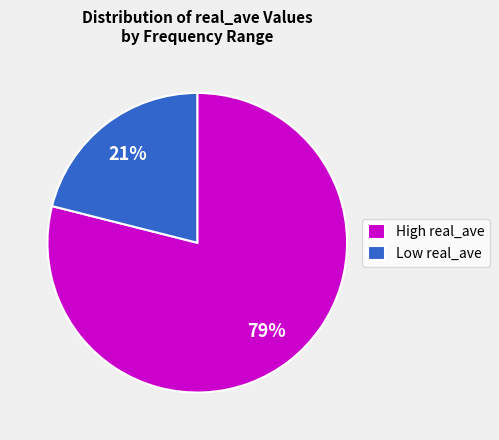

Rank the categories by value from lowest to highest.

Low real_ave, High real_ave